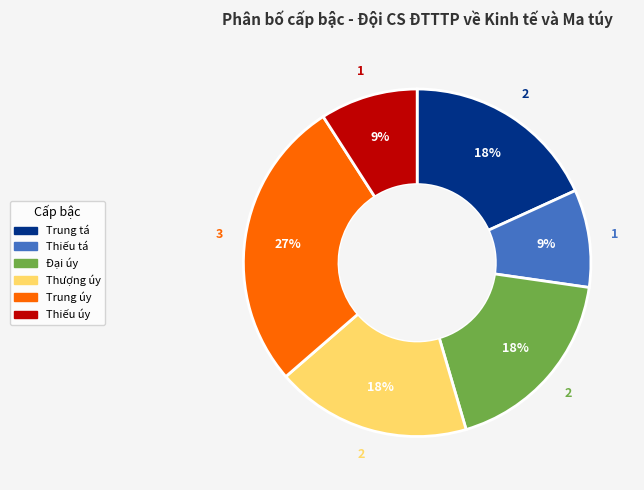

To the nearest percent, what portion does Thiếu tá represent?

9%